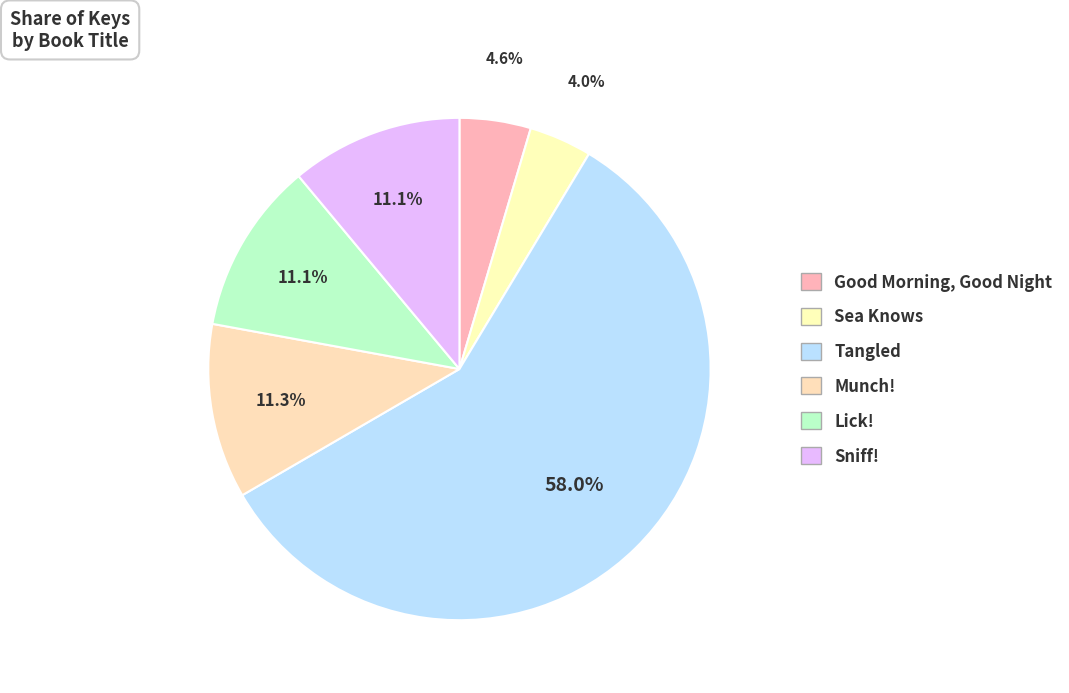

Which category accounts for the majority?

Tangled